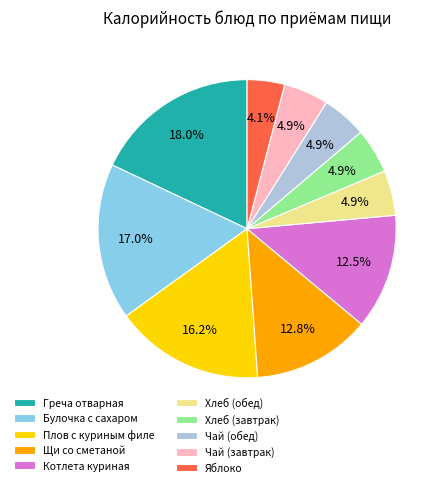

How much of the chart is everything except Хлеб (завтрак)?

95.1%